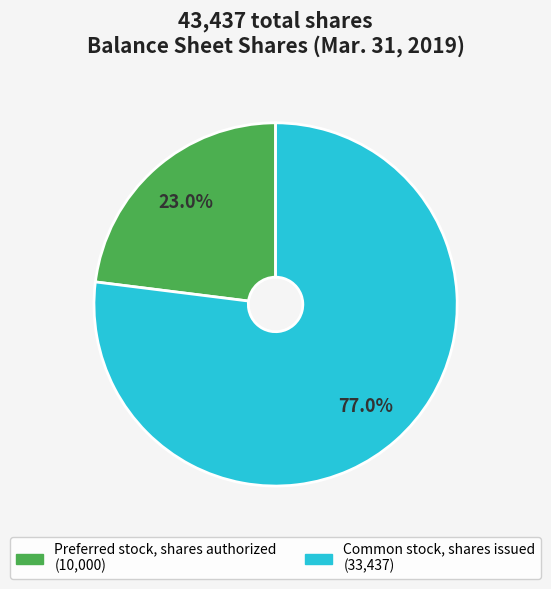

Combined, do Common stock, shares issued and Preferred stock, shares authorized account for over 50%?

Yes